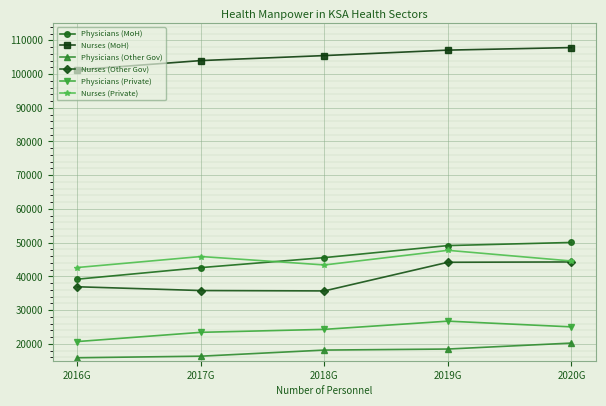

What is the spread (max minus min) of values at 2016G?

85377